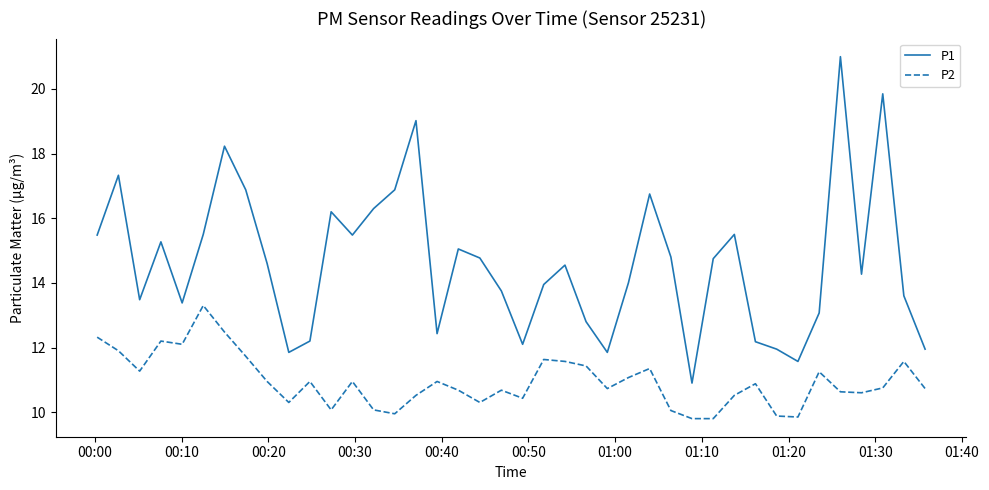

Which series has the largest total across all categories?

P1